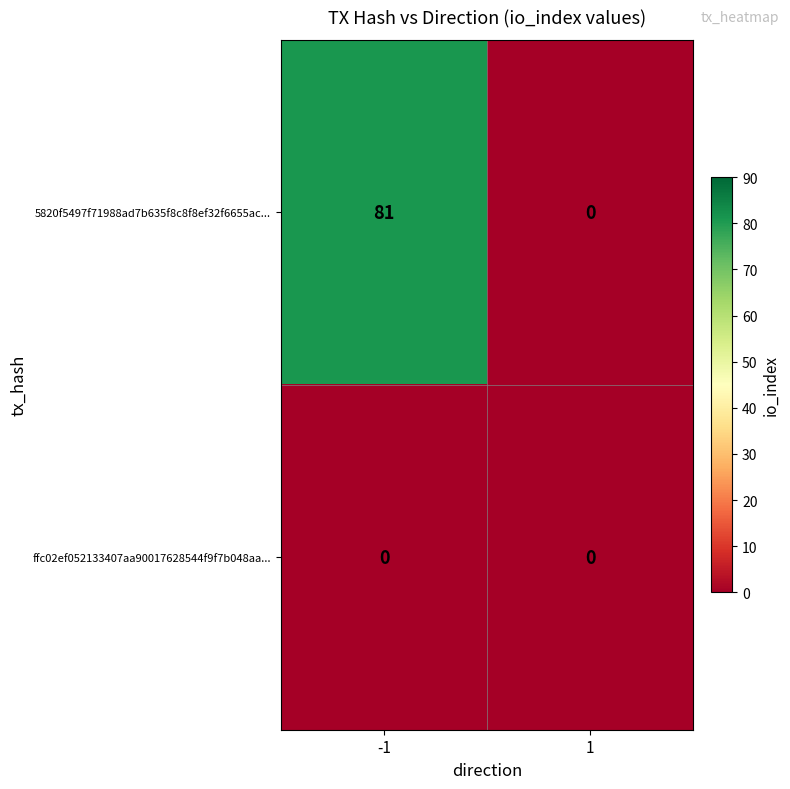

Rank the categories by 5820f5497f71988ad7b635f8c8f8ef32f6655ac... value from highest to lowest.

-1, 1